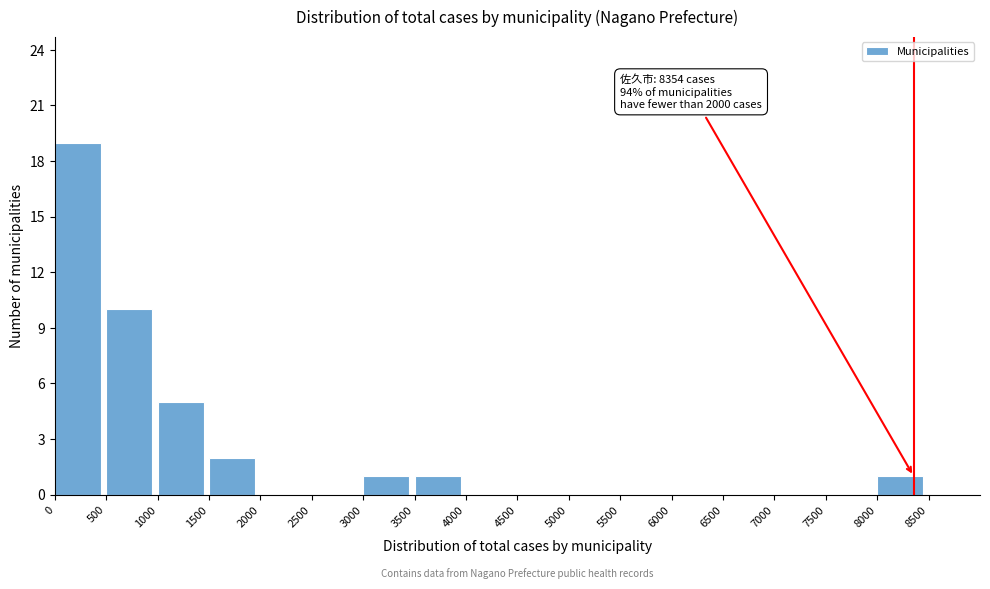

Over which range of the x-axis is the bar tallest?

0 to 500